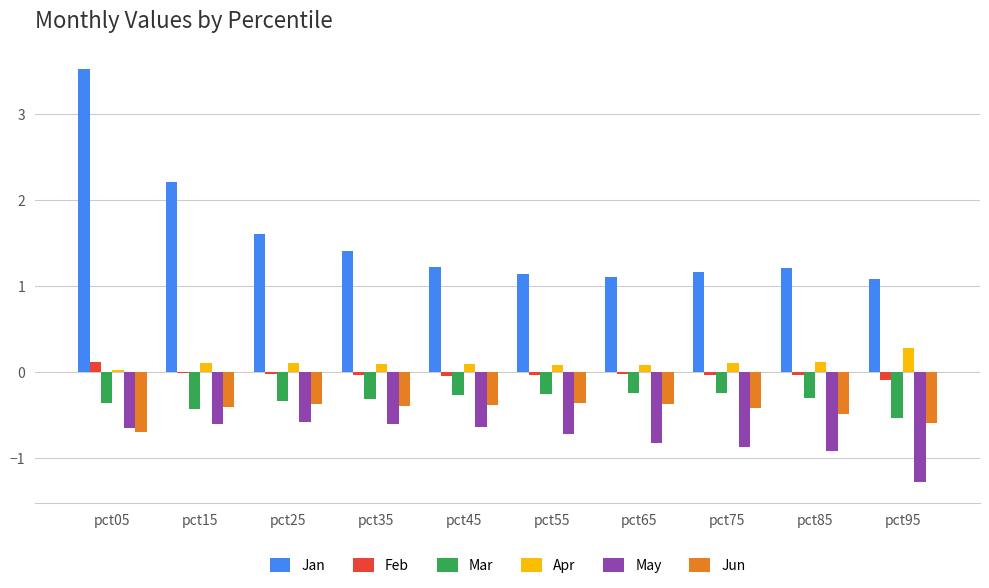

Which series changed the most between pct05 and pct95?

Jan